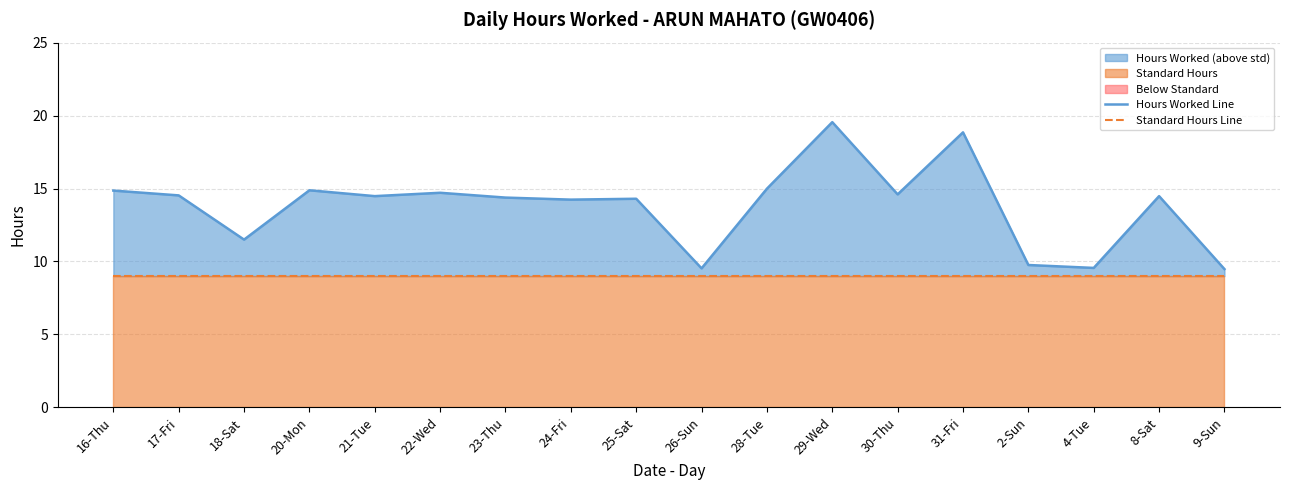

Reading left to right, extract all data points from this chart.

Hours Worked Line: 16-Thu=14.9	17-Fri=14.5	18-Sat=11.5	20-Mon=14.9	21-Tue=14.5	22-Wed=14.7	23-Thu=14.4	24-Fri=14.2	25-Sat=14.3	26-Sun=9.5	28-Tue=15.0	29-Wed=19.6	30-Thu=14.6	31-Fri=18.9	2-Sun=9.8	4-Tue=9.6	8-Sat=14.5	9-Sun=9.5
Standard Hours Line: 16-Thu=9.0	17-Fri=9.0	18-Sat=9.0	20-Mon=9.0	21-Tue=9.0	22-Wed=9.0	23-Thu=9.0	24-Fri=9.0	25-Sat=9.0	26-Sun=9.0	28-Tue=9.0	29-Wed=9.0	30-Thu=9.0	31-Fri=9.0	2-Sun=9.0	4-Tue=9.0	8-Sat=9.0	9-Sun=9.0